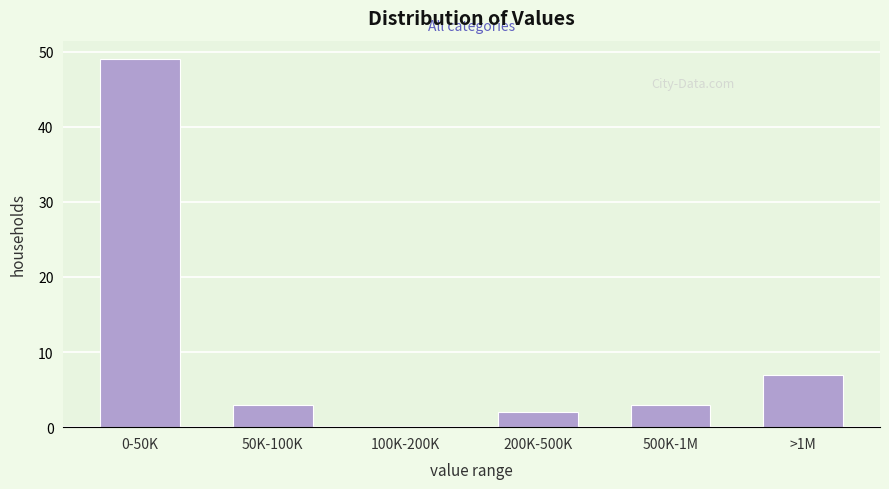

Reading left to right, what are all the values shown in this chart?

0-50K=49	50K-100K=3	100K-200K=0	200K-500K=2	500K-1M=3	>1M=7